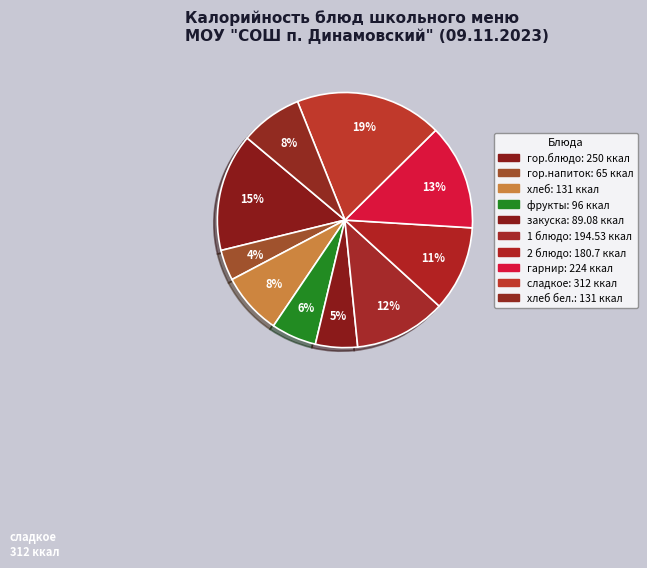

How many slices are in this pie chart?

10